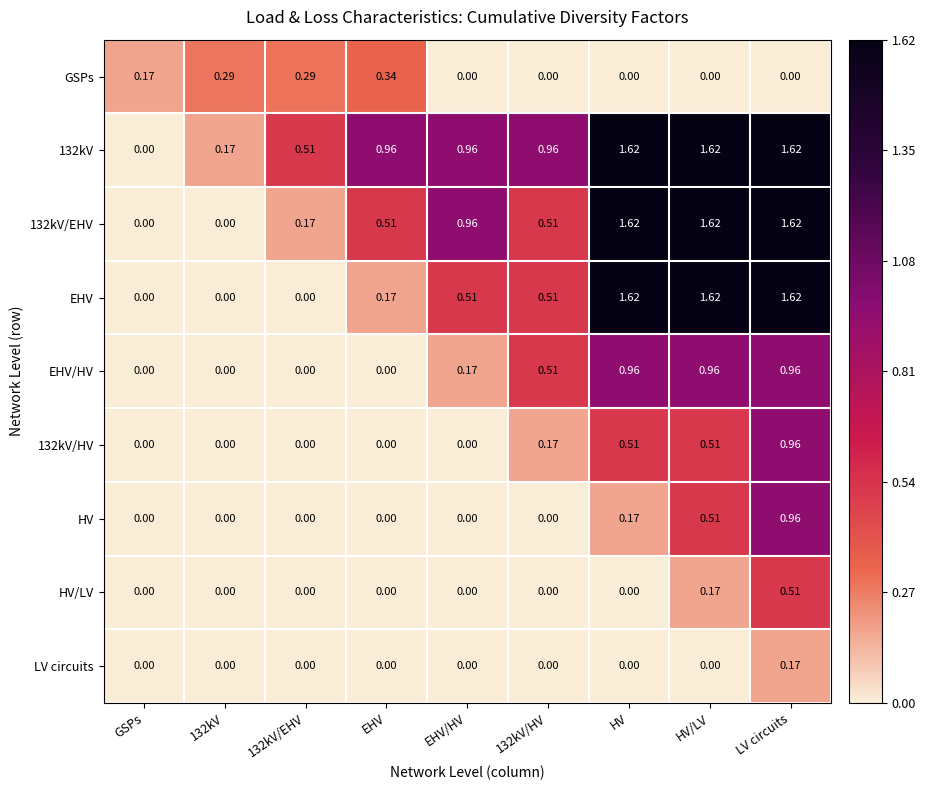

At which category is the sum across all series the highest?

LV circuits